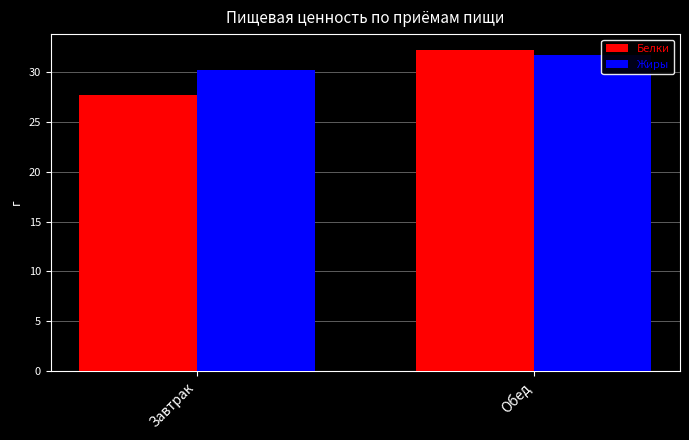

Which series changed the most between Завтрак and Обед?

Белки